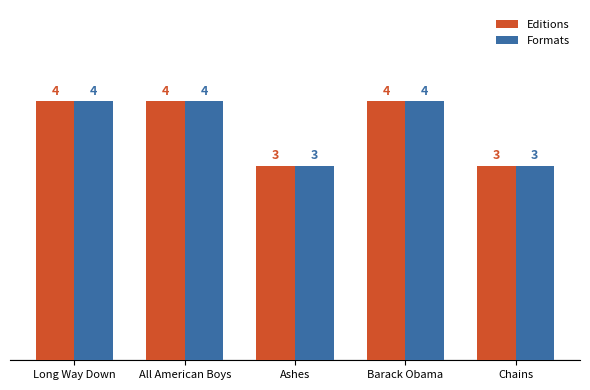

The value of Editions at Chains is 2. True or false?

False